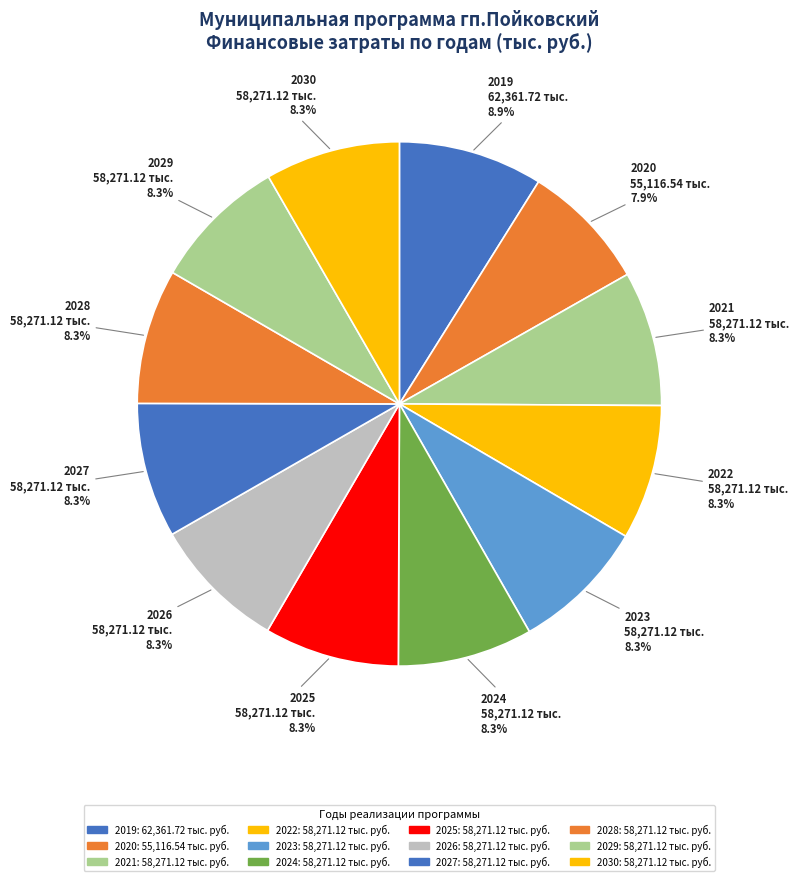

How many slices are in this pie chart?

12